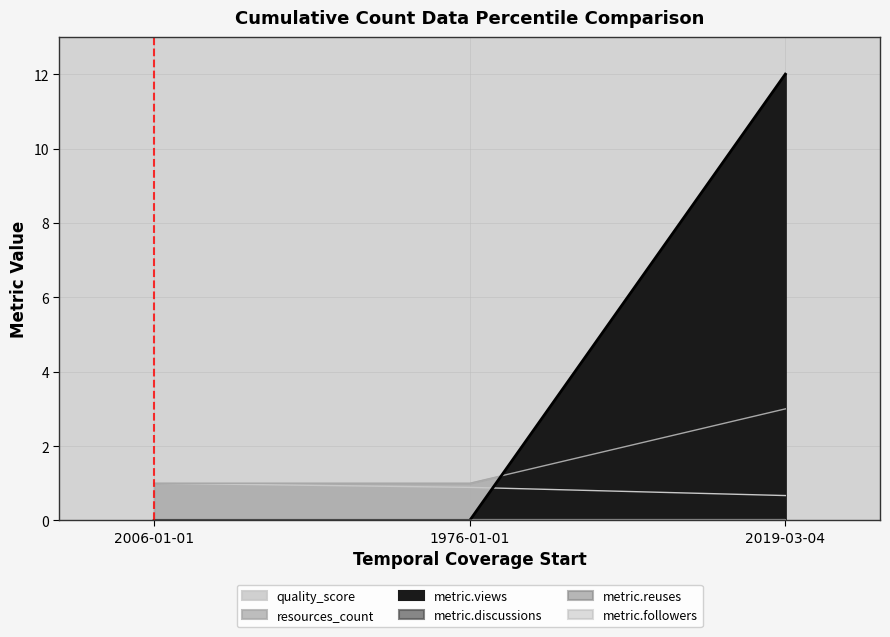

Count the metric.views values in the range 0 to 12.

3